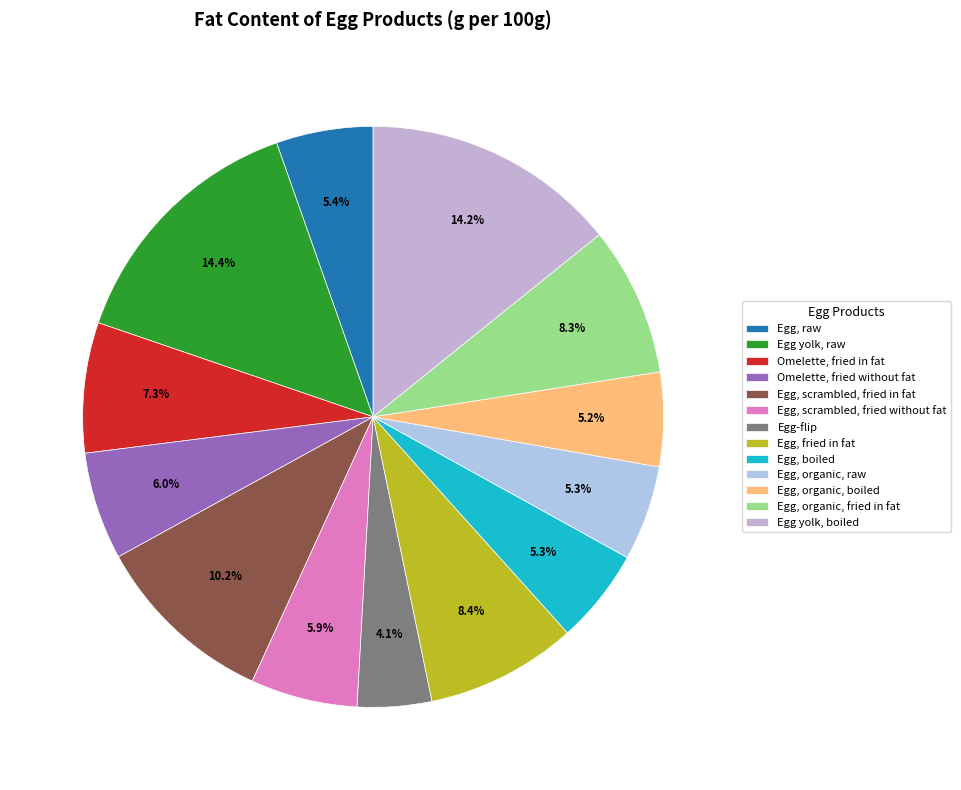

True or false: Omelette, fried without fat accounts for 6% of the total.

True